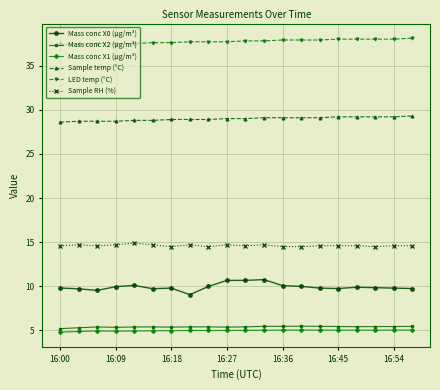

What are all the series names shown in the legend?

Mass conc X0 (μg/m³), Mass conc X2 (μg/m³), Mass conc X1 (μg/m³), Sample temp (°C), LED temp (°C), Sample RH (%)